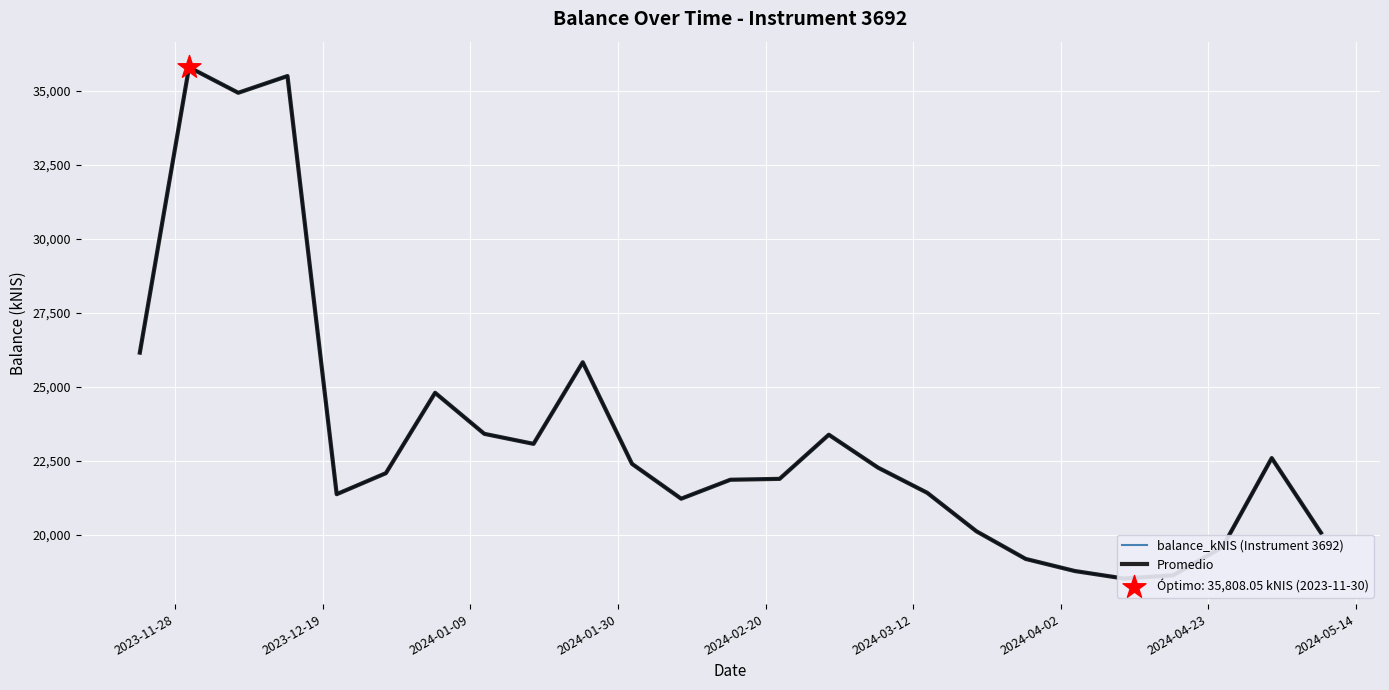

Which series reaches the minimum Y coordinate?

balance_kNIS (Instrument 3692)